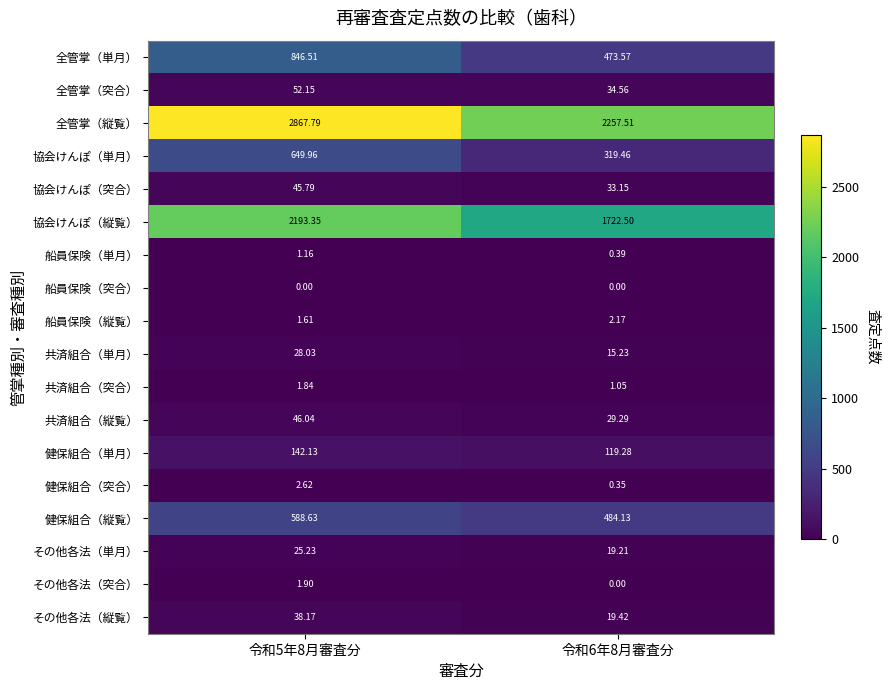

Which series has the largest range (max minus min)?

全管掌（縦覧）